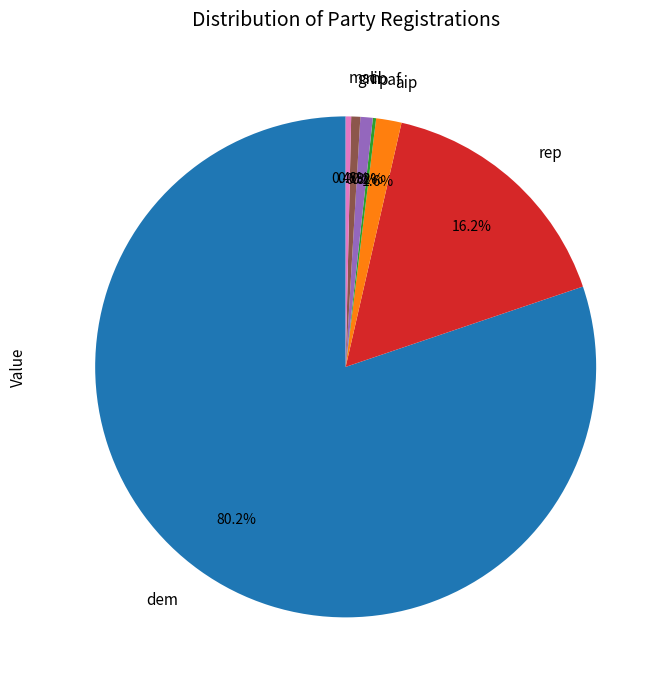

Do aip and lib together represent more than half of the pie?

No